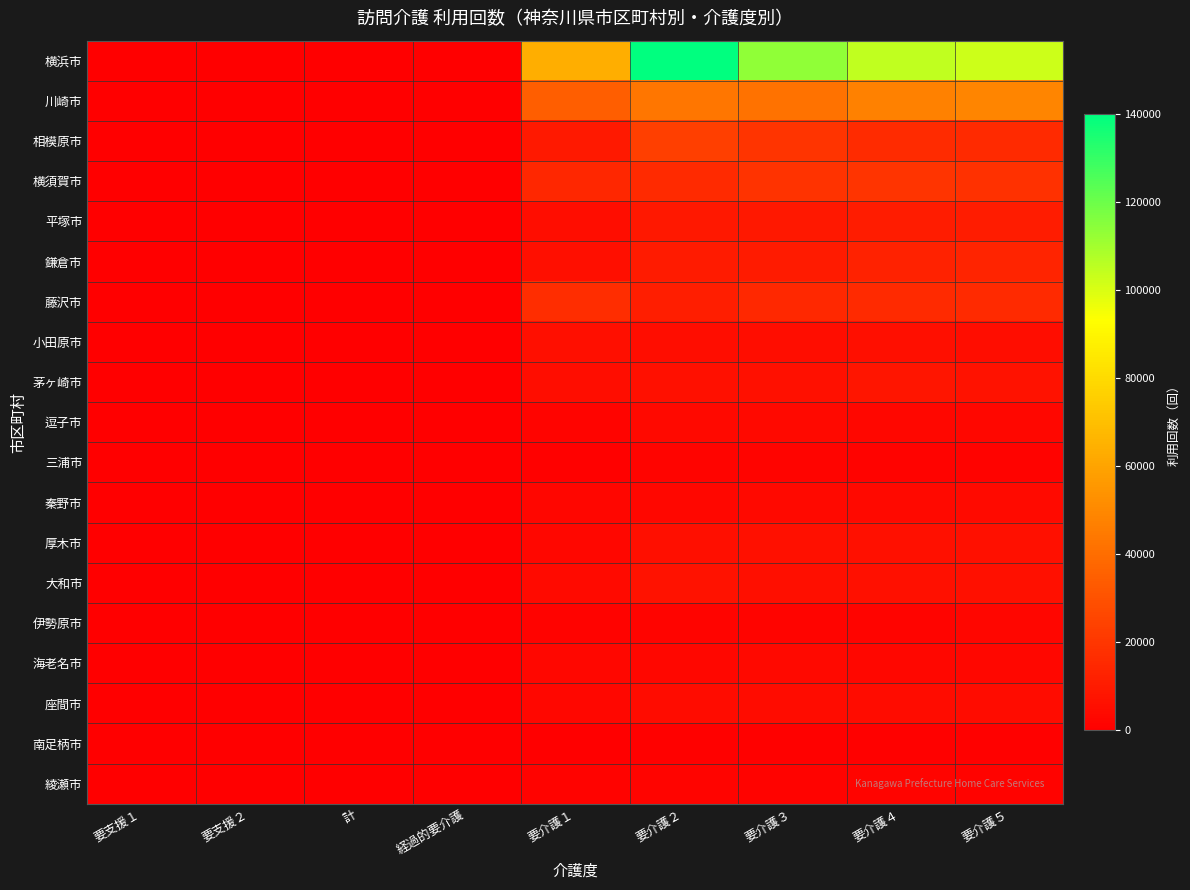

Which label corresponds to the smallest value in the chart?

要支援１